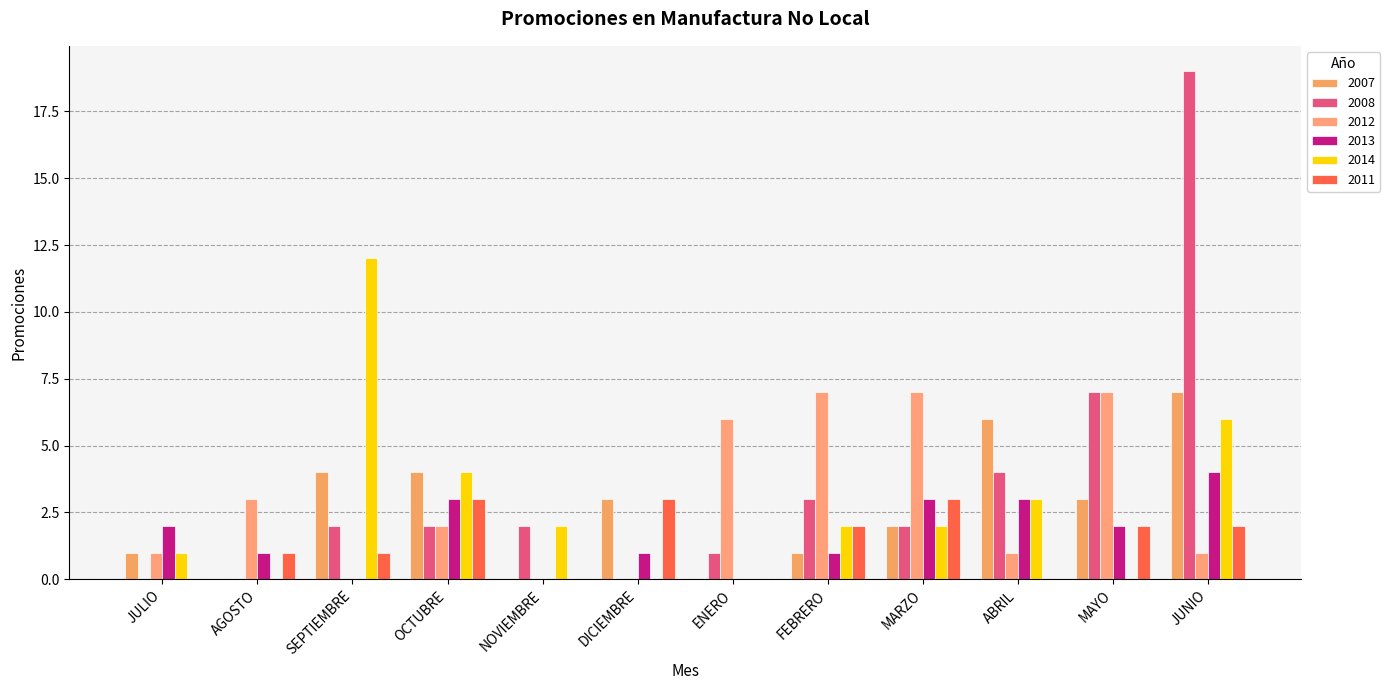

How many categories are shown in the chart?

12